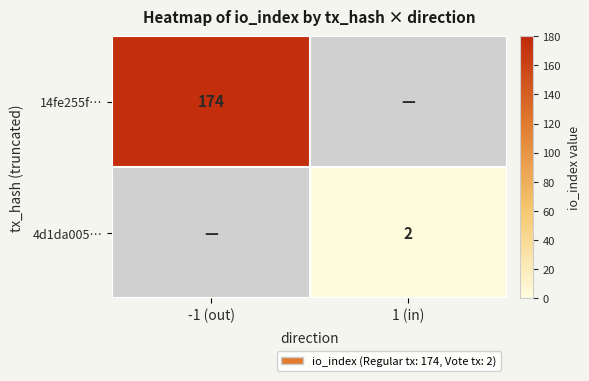

The 4d1da005… series shows 4 at 1 (in). True or false?

False